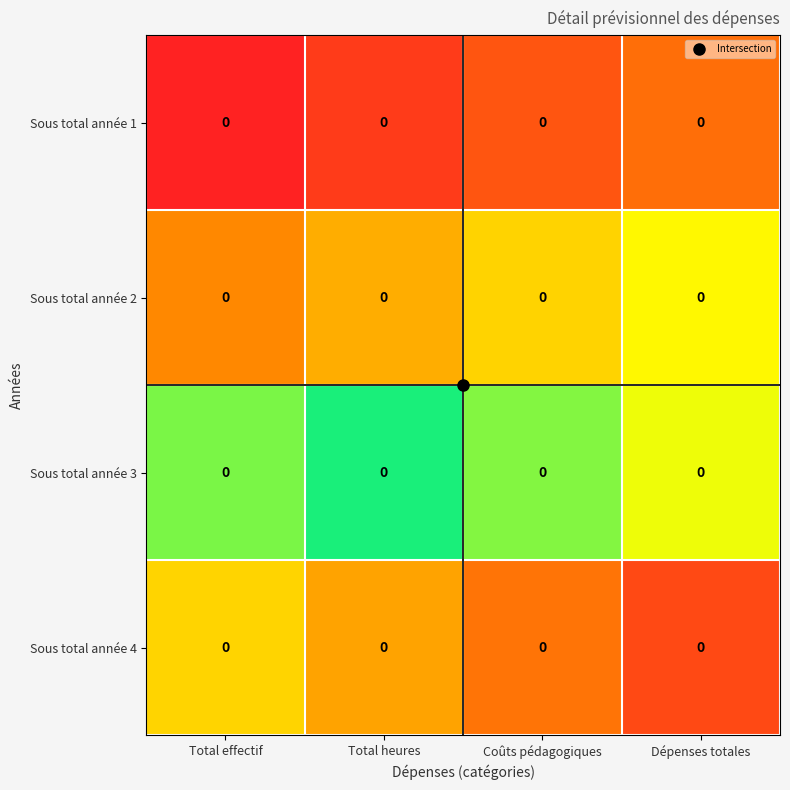

List the labels in order of Sous total année 4 value, smallest first.

Total effectif, Total heures, Coûts pédagogiques, Dépenses totales